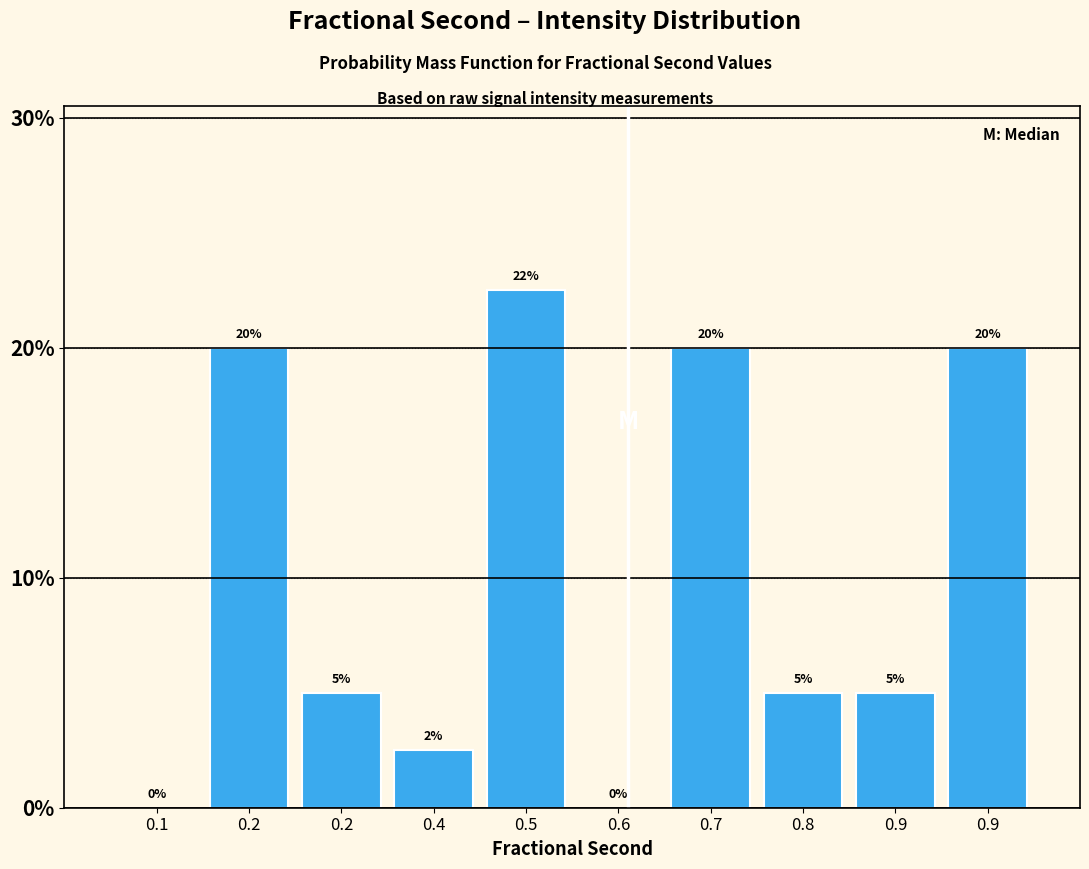

How many series are shown in this chart?

1